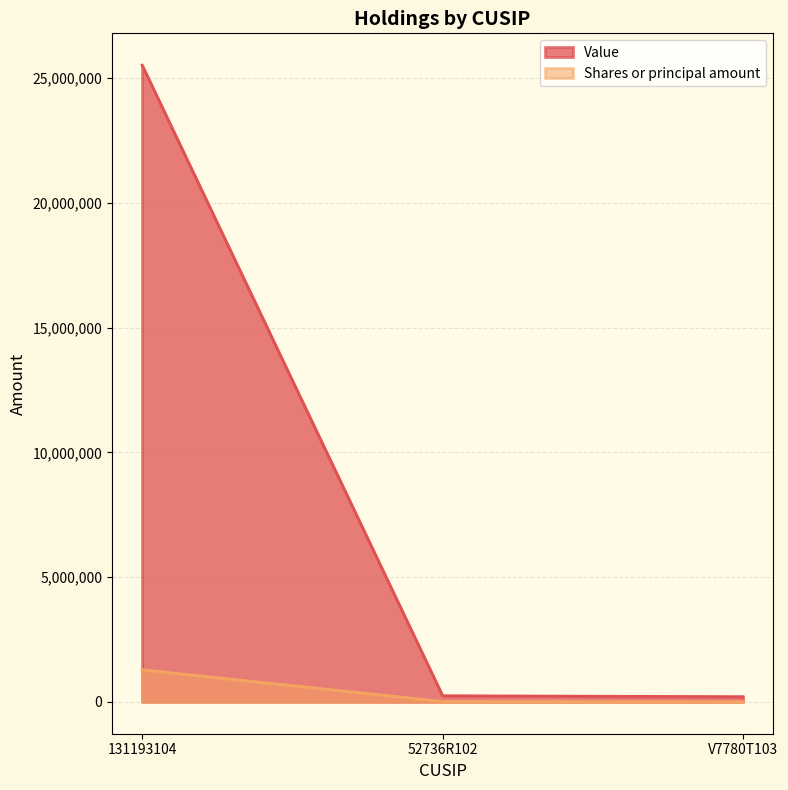

Is the value of Value at 52736R102 greater than the value of Shares or principal amount at 131193104?

No